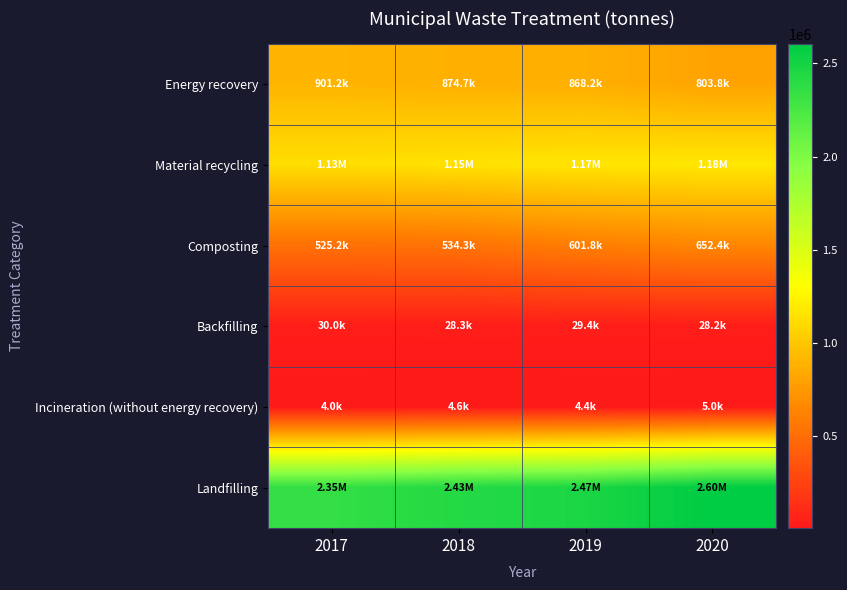

Reading right to left, extract all data points from this chart.

Energy recovery: 2020=803772.8	2019=868229.4	2018=874657.5	2017=901174.4
Material recycling: 2020=1178536.7	2019=1168559.0	2018=1148378.7	2017=1126741.1
Composting: 2020=652411.4	2019=601804.4	2018=534281.9	2017=525172.6
Backfilling: 2020=28186.2	2019=29408.4	2018=28349.2	2017=30003.2
Incineration (without energy recovery): 2020=5030.0	2019=4386.3	2018=4611.3	2017=4039.4
Landfilling: 2020=2603743.2	2019=2467138.2	2018=2430025.9	2017=2354734.2